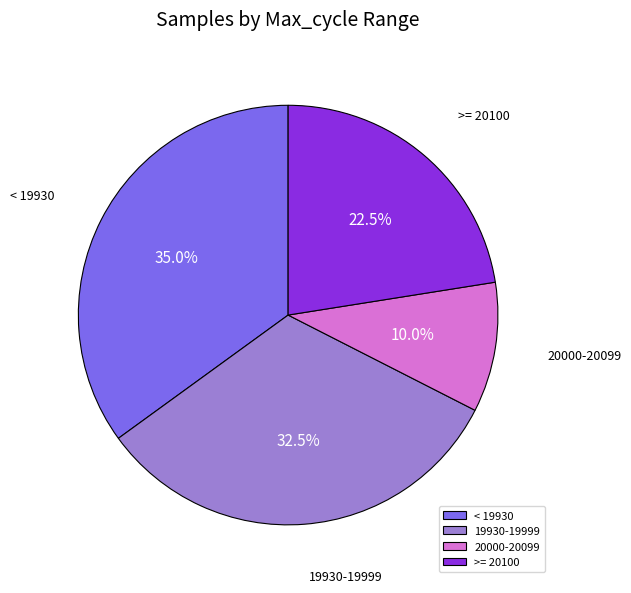

Which category has the biggest portion of the pie?

< 19930